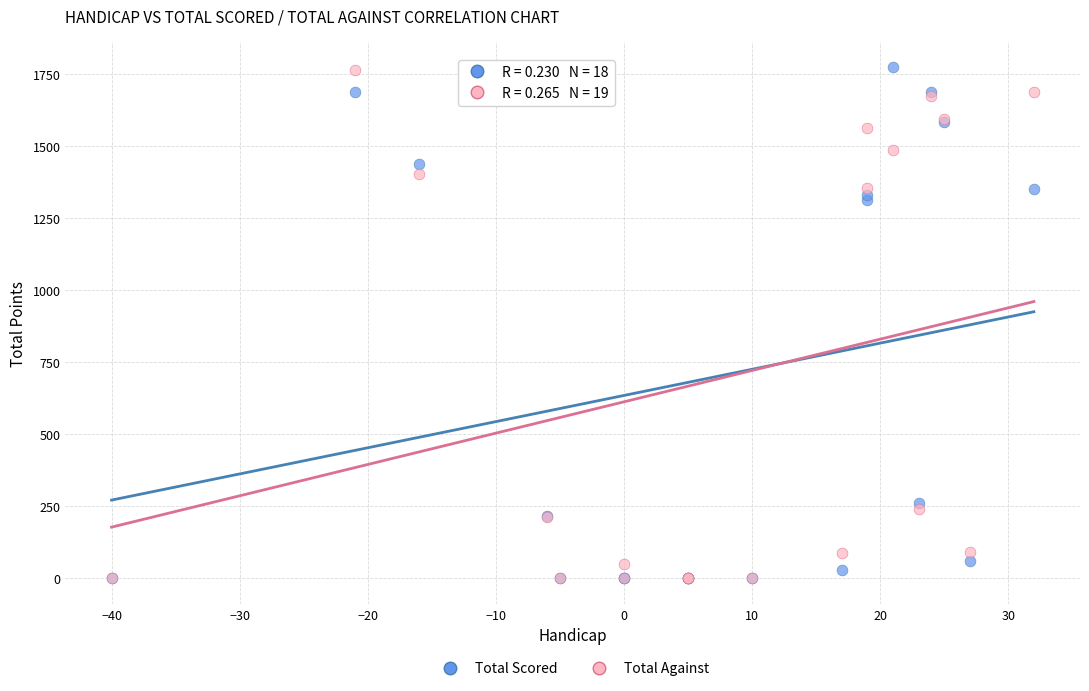

What are all the series names shown in the legend?

Total Scored, Total Against